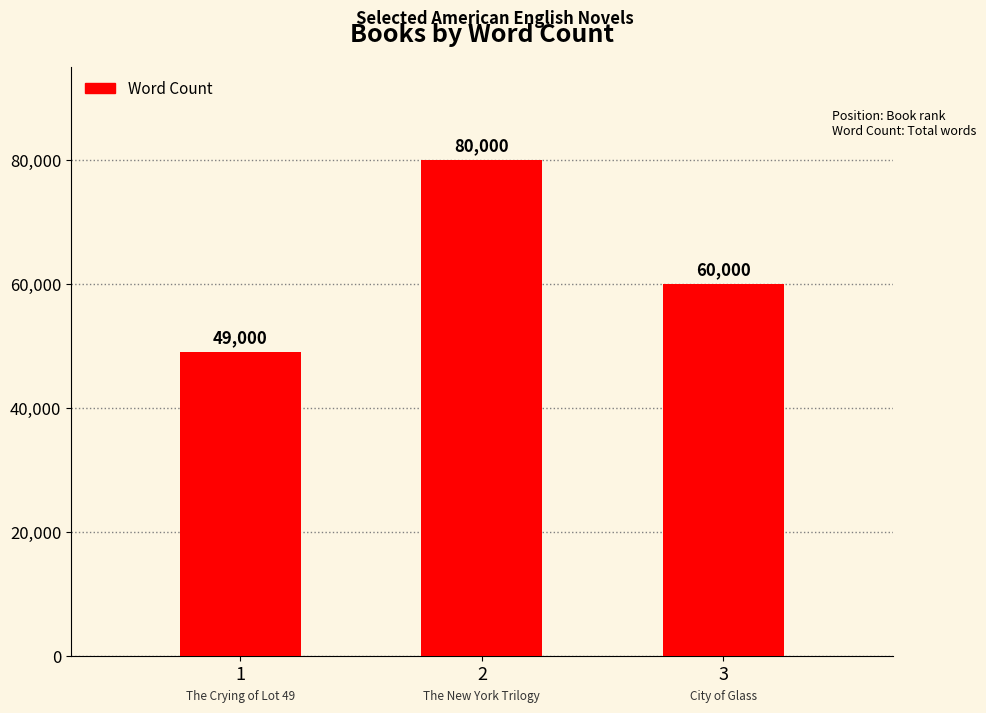

How many data points are less than 60000?

1